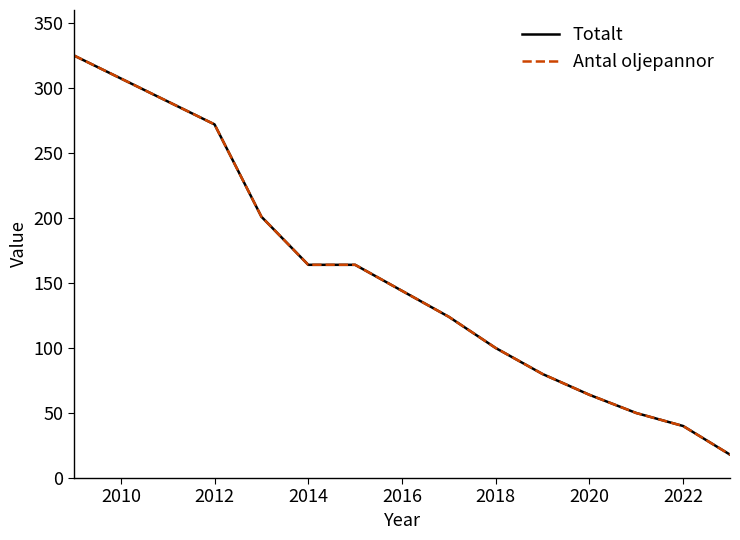

What is the difference between the maximum and minimum values in the Totalt series?

307